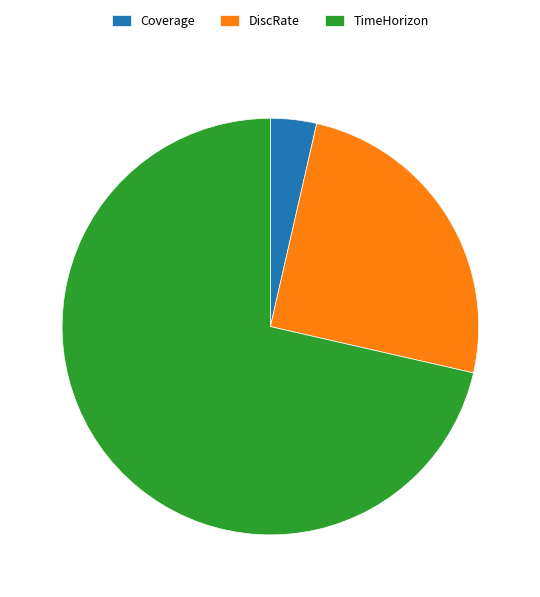

Combined, do Coverage and DiscRate account for over 50%?

No